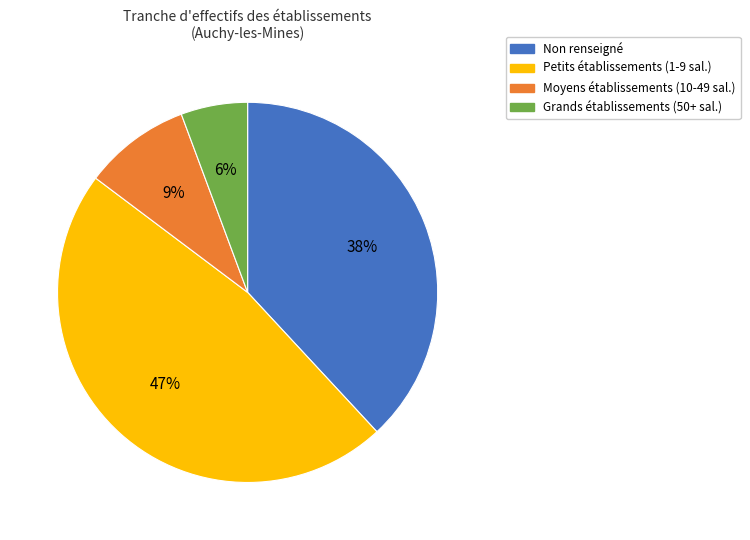

Rank the categories by value from highest to lowest.

Petits établissements (1-9 sal.), Non renseigné, Moyens établissements (10-49 sal.), Grands établissements (50+ sal.)